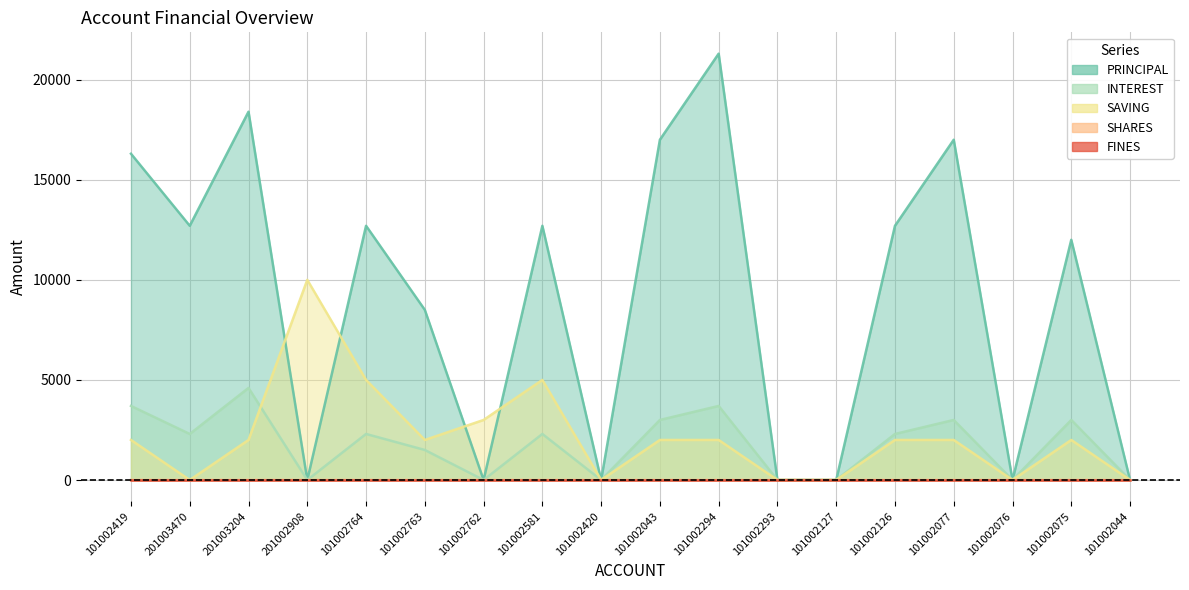

Count the number of categories in the chart.

18